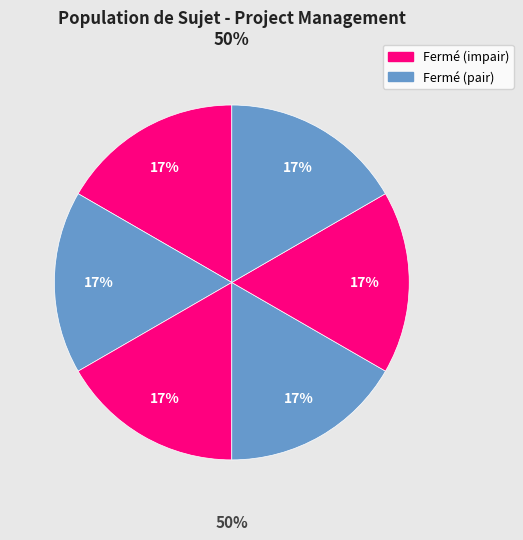

Is it true that Mise en production is 10% of the pie?

False